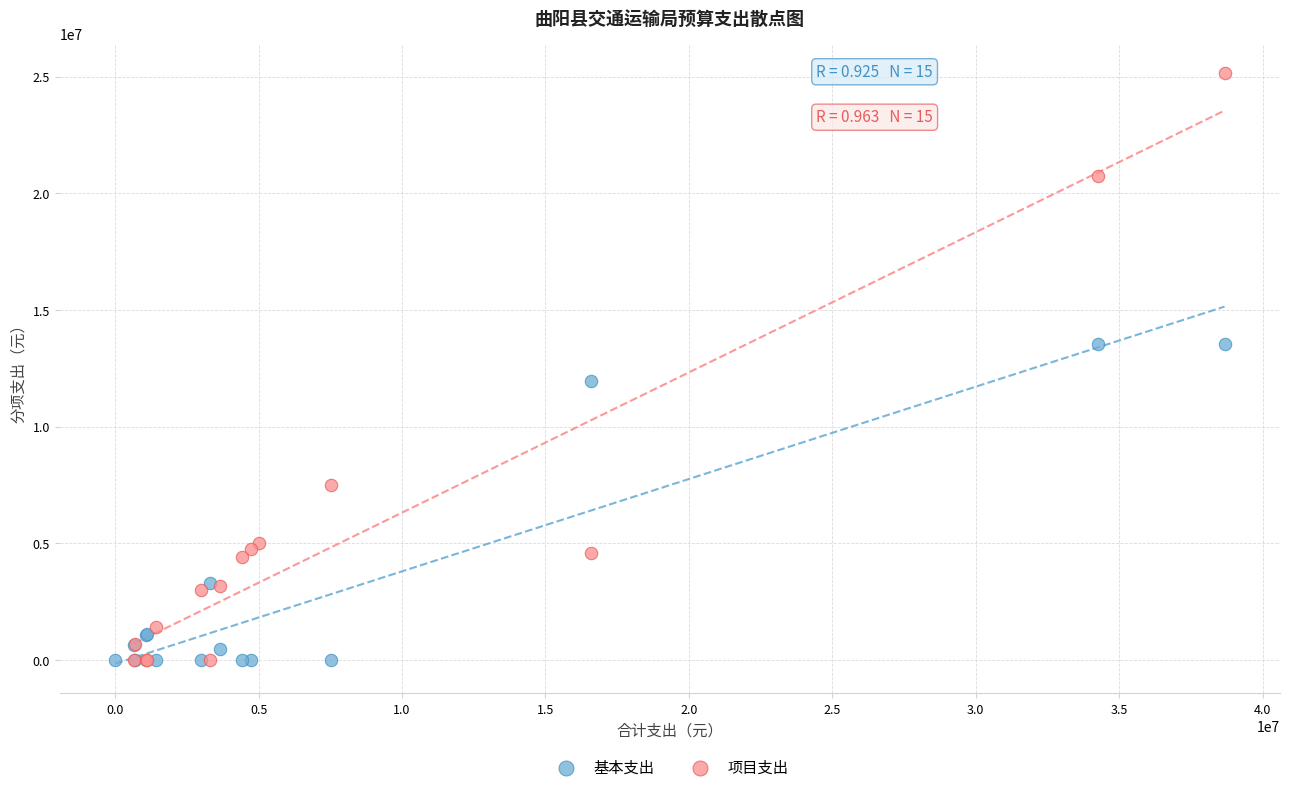

Which series reaches the maximum Y coordinate?

项目支出